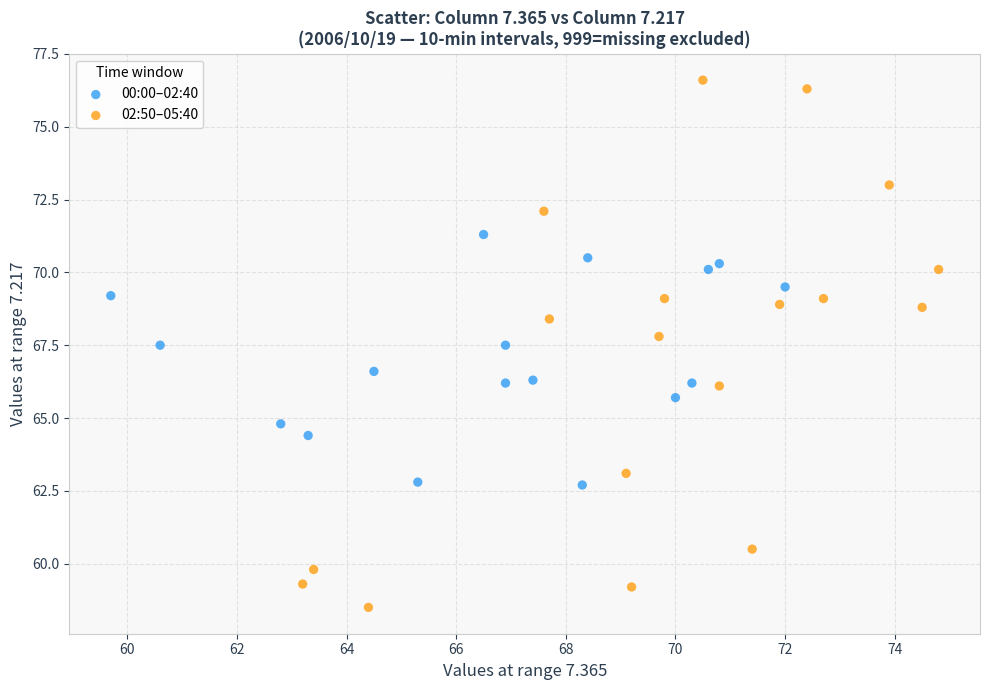

Which series contains the highest Y value?

02:50–05:40